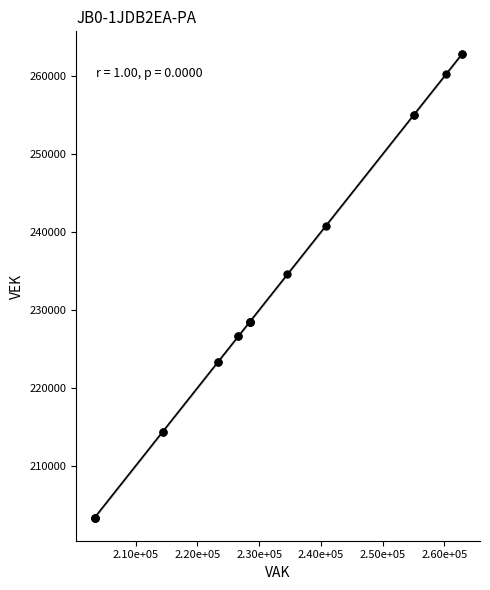

What Y value in the scatter plot is closest to 233072?

234561